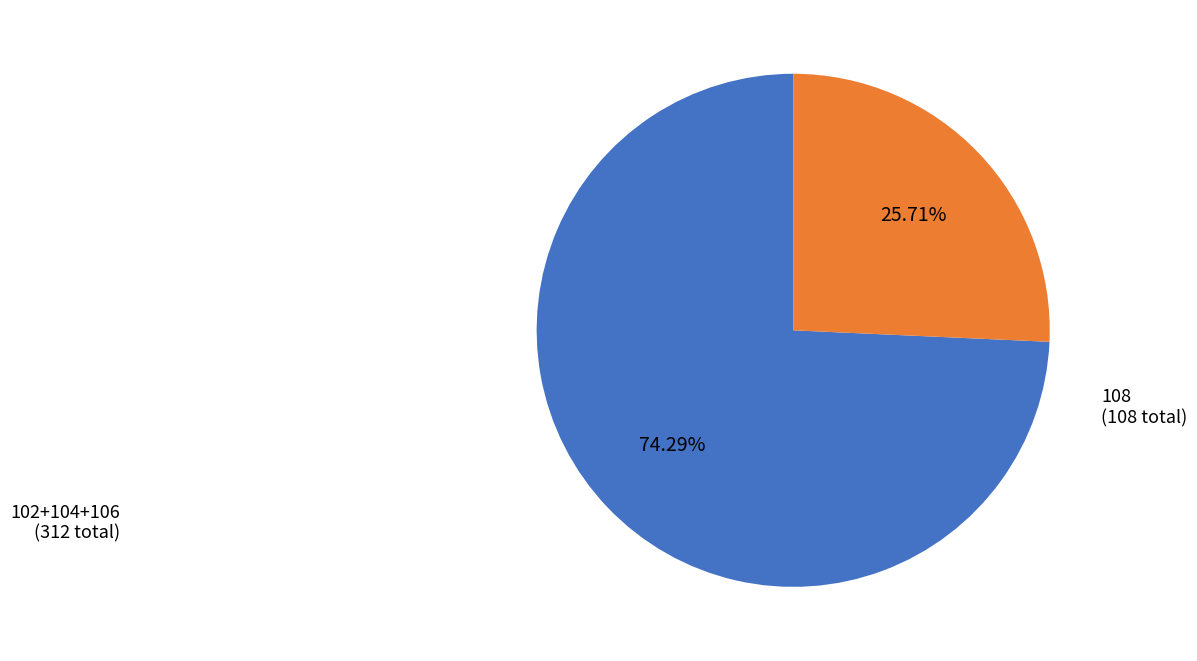

Does any single category account for the majority?

Yes